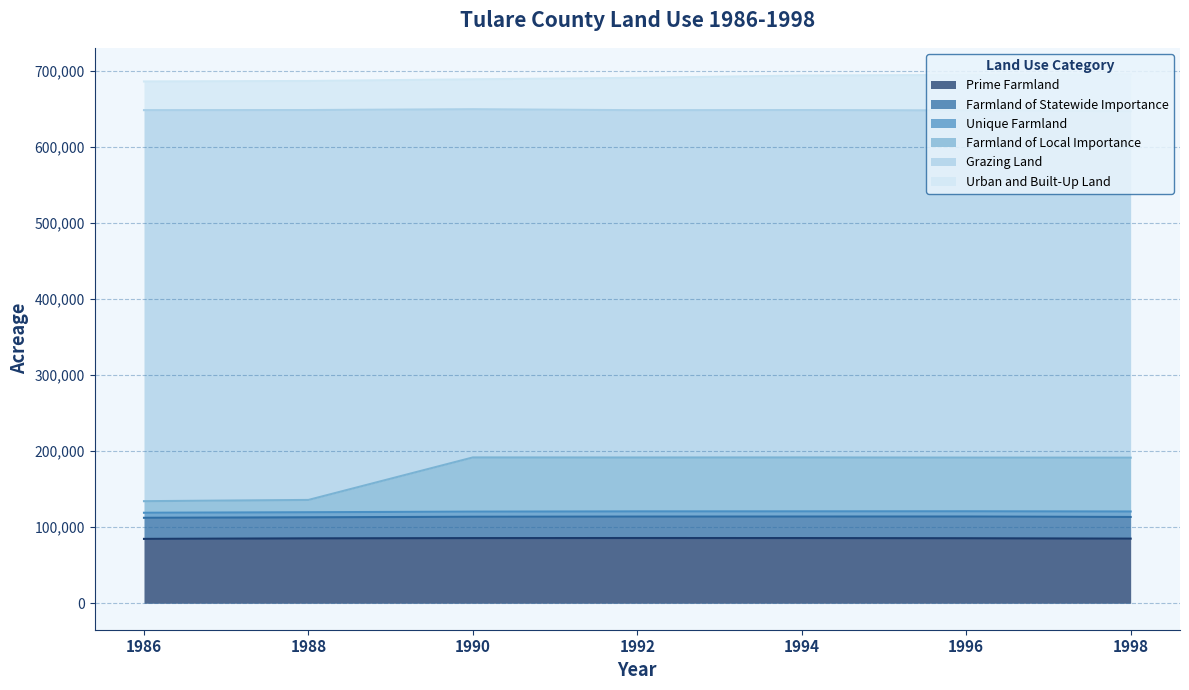

What is the sum of the Prime Farmland values at 1986 and 1994?

170377